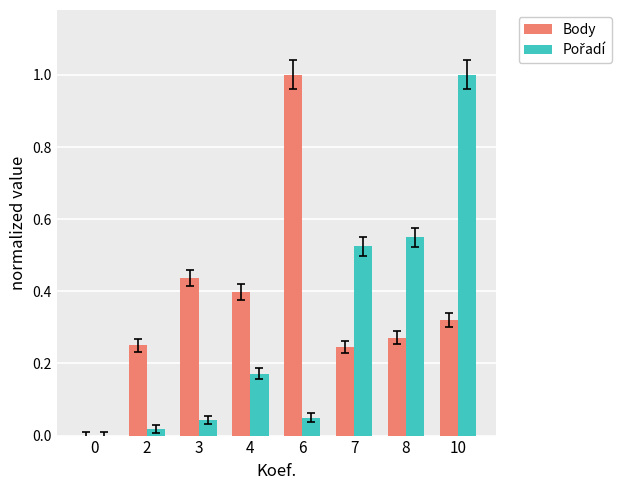

What is the greatest value displayed?

1.0